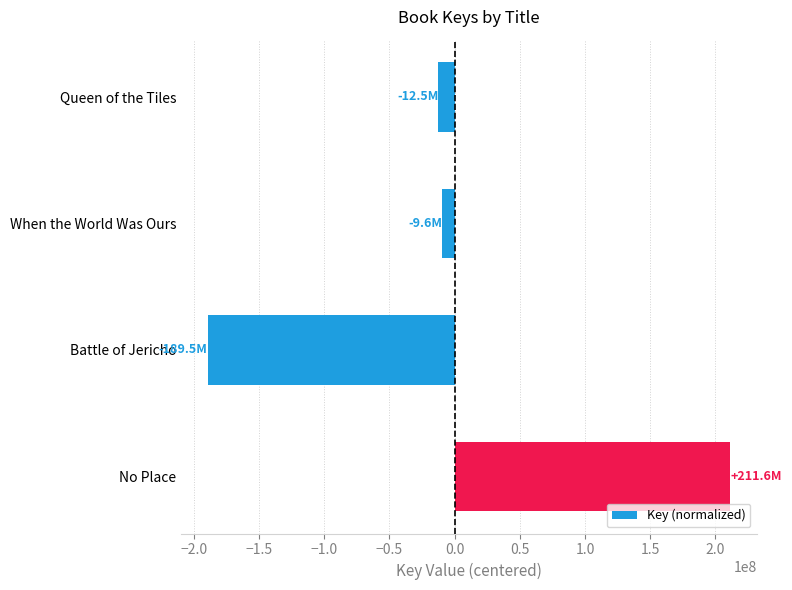

Reading top to bottom, extract all data points from this chart.

Queen of the Tiles=-12464143.2	When the World Was Ours=-9647901.2	Battle of Jericho=-189477105.2	No Place=211589149.8